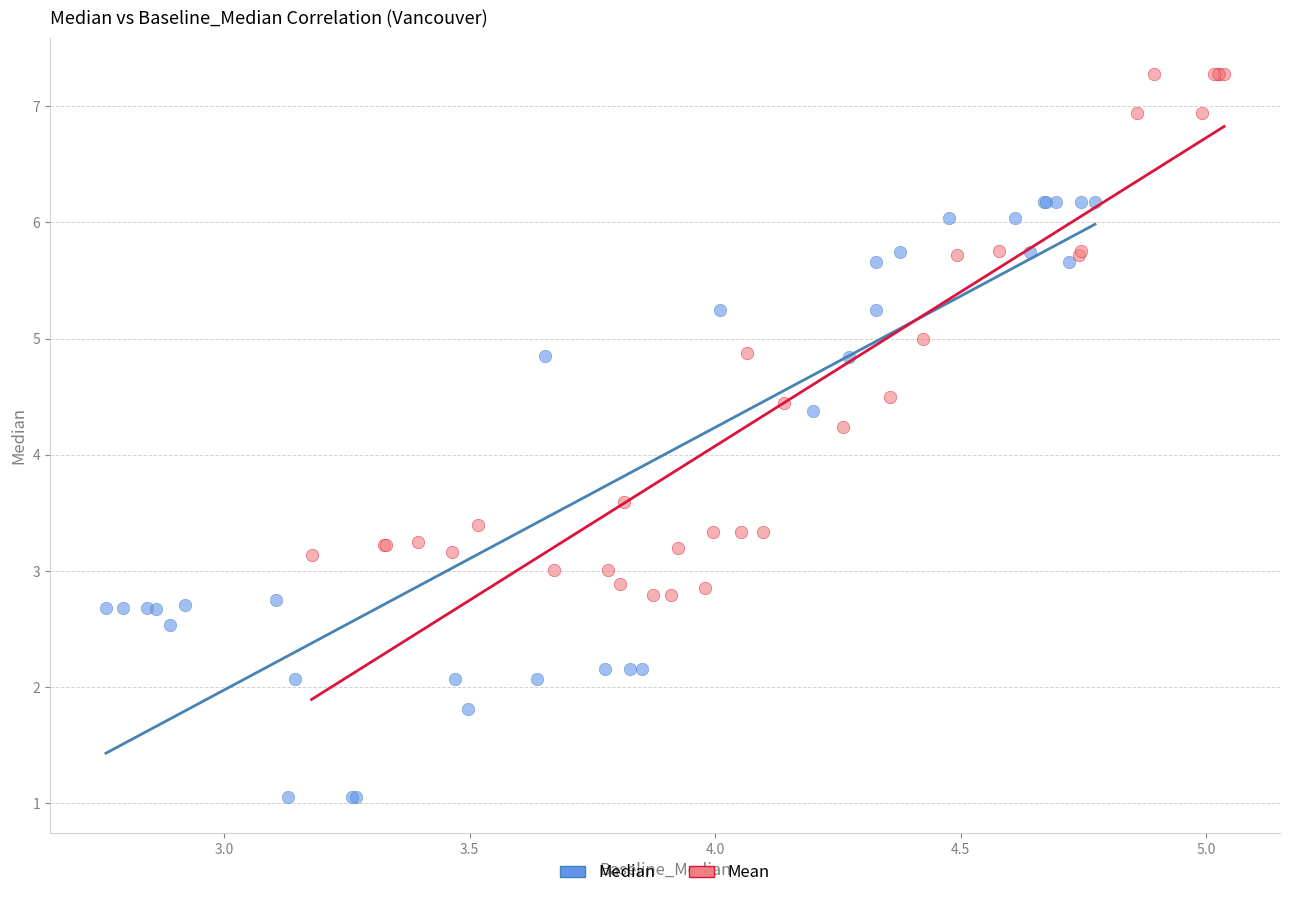

Which series has the largest Y range (max minus min)?

Median